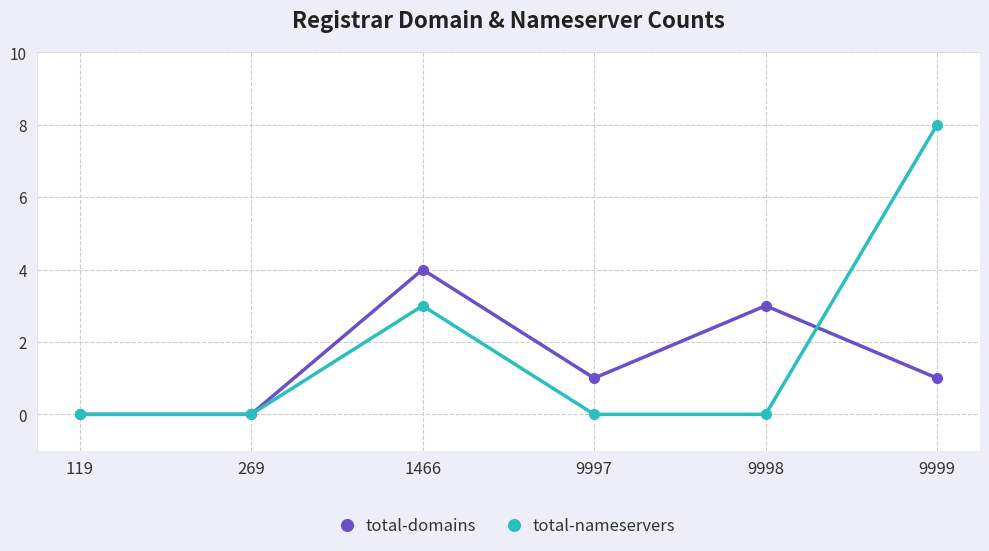

At which category is the sum across all series the highest?

9999